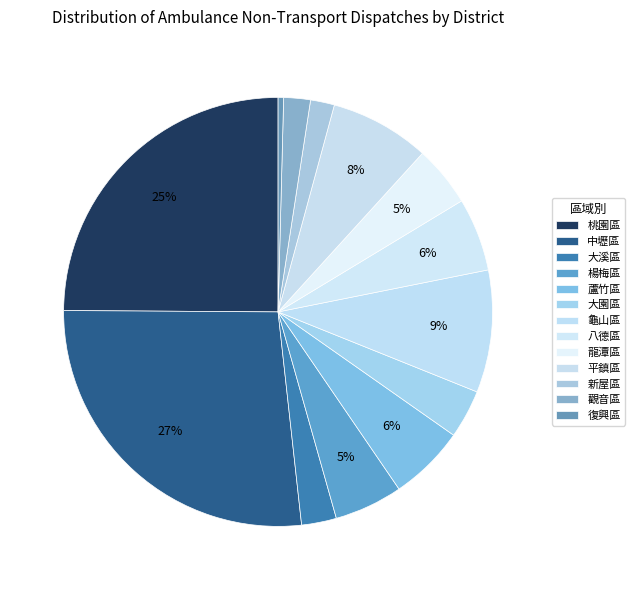

To the nearest percent, what portion does 大園區 represent?

4%